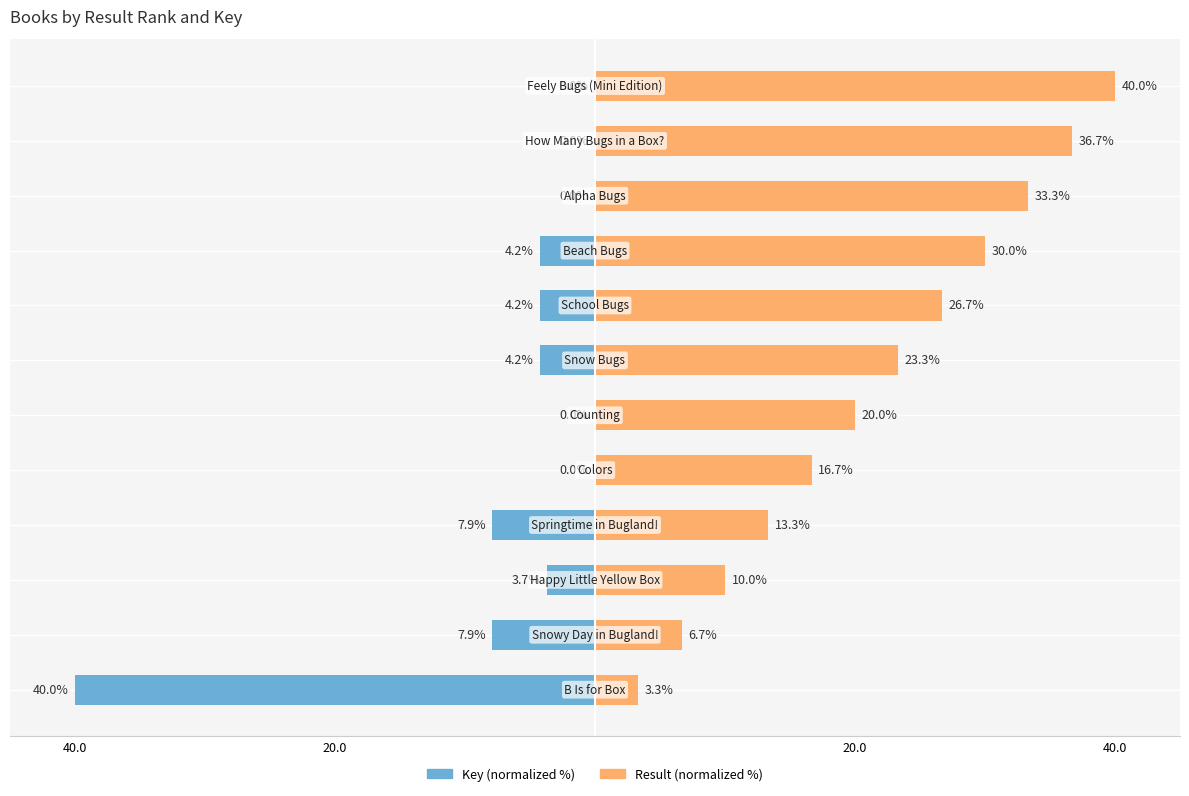

At how many categories does at least one series exceed -3?

12